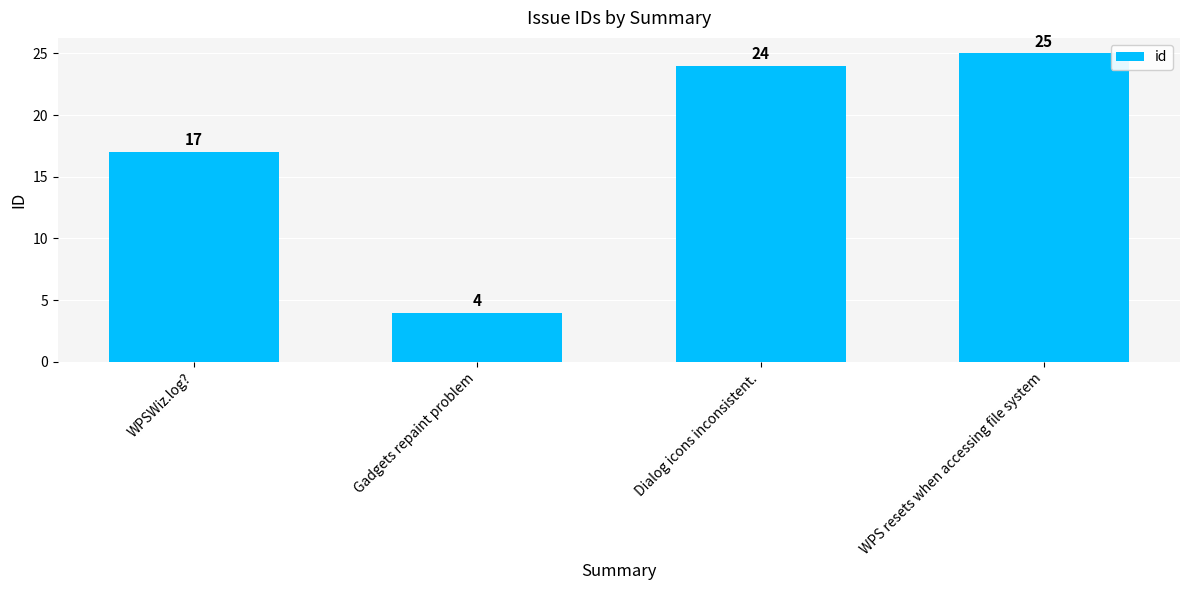

Are the bars horizontal?

No